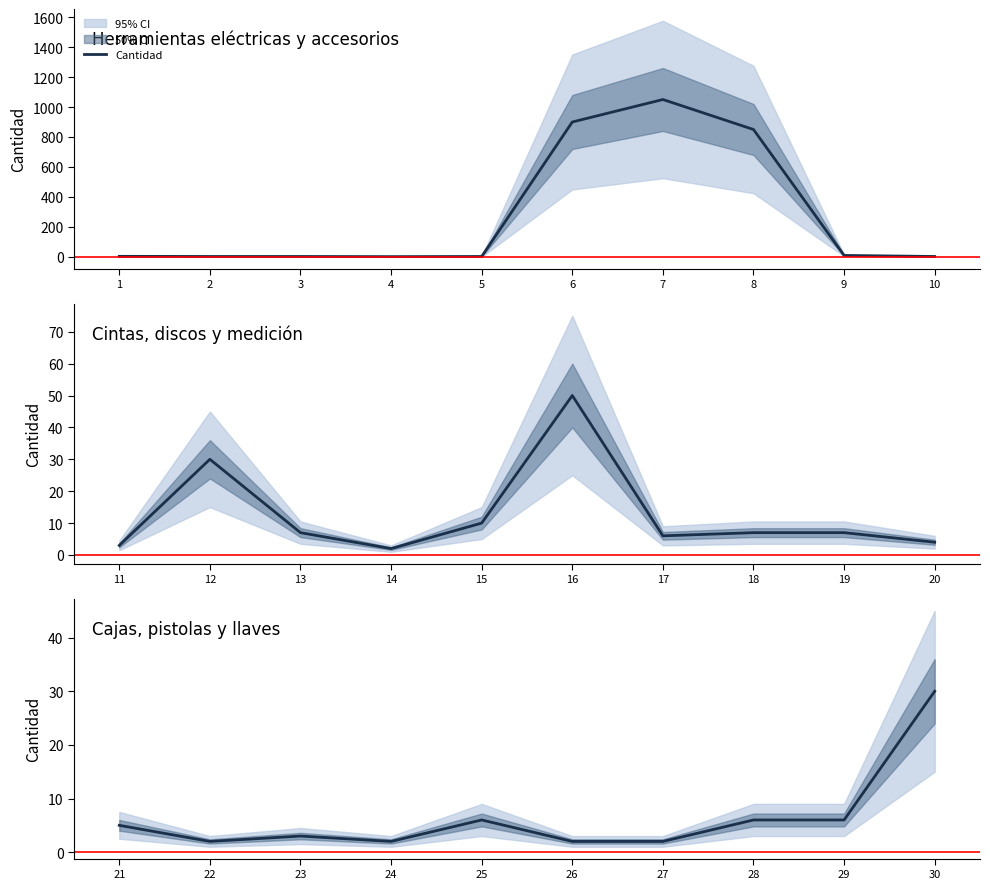

Between 28 and 24, which is larger?

28